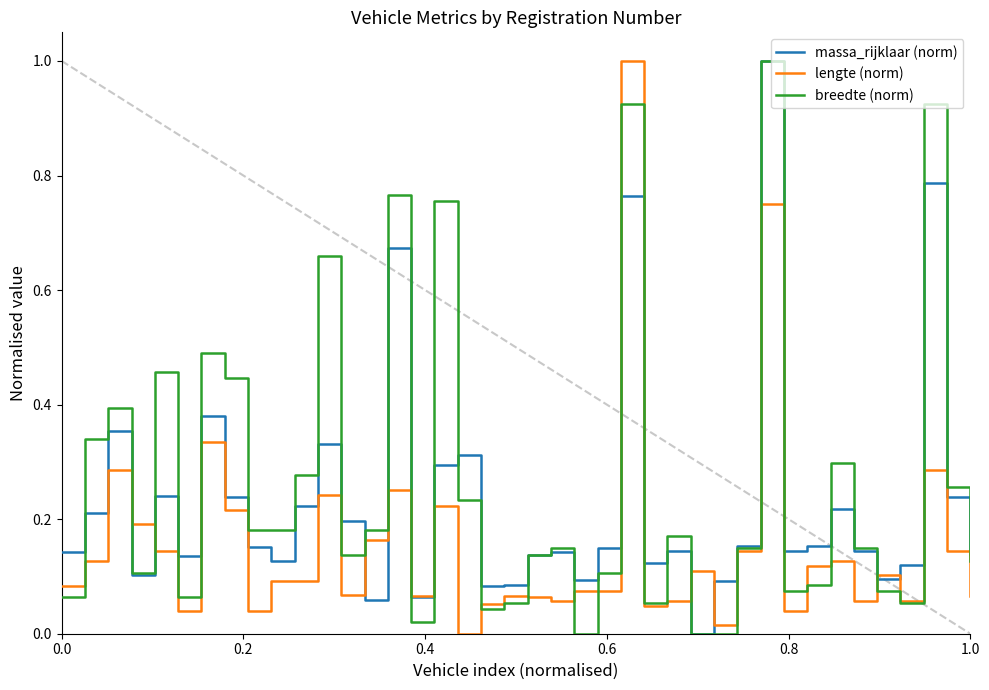

In breedte (norm), how many points are higher than both neighbors (excluding endpoints)?

12